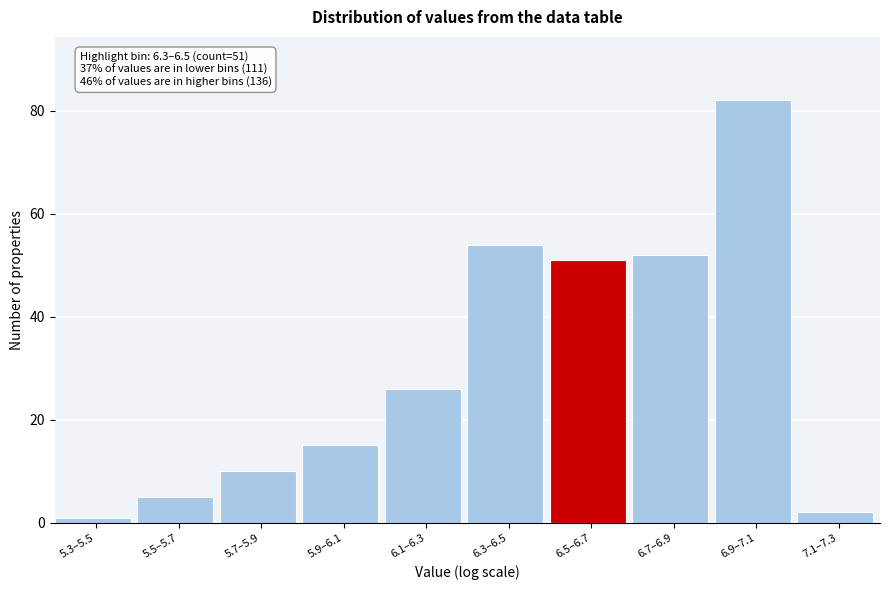

Reading left to right, list all the values displayed in this chart.

5.3–5.5=1	5.5–5.7=5	5.7–5.9=10	5.9–6.1=15	6.1–6.3=26	6.3–6.5=54	6.5–6.7=51	6.7–6.9=52	6.9–7.1=82	7.1–7.3=2